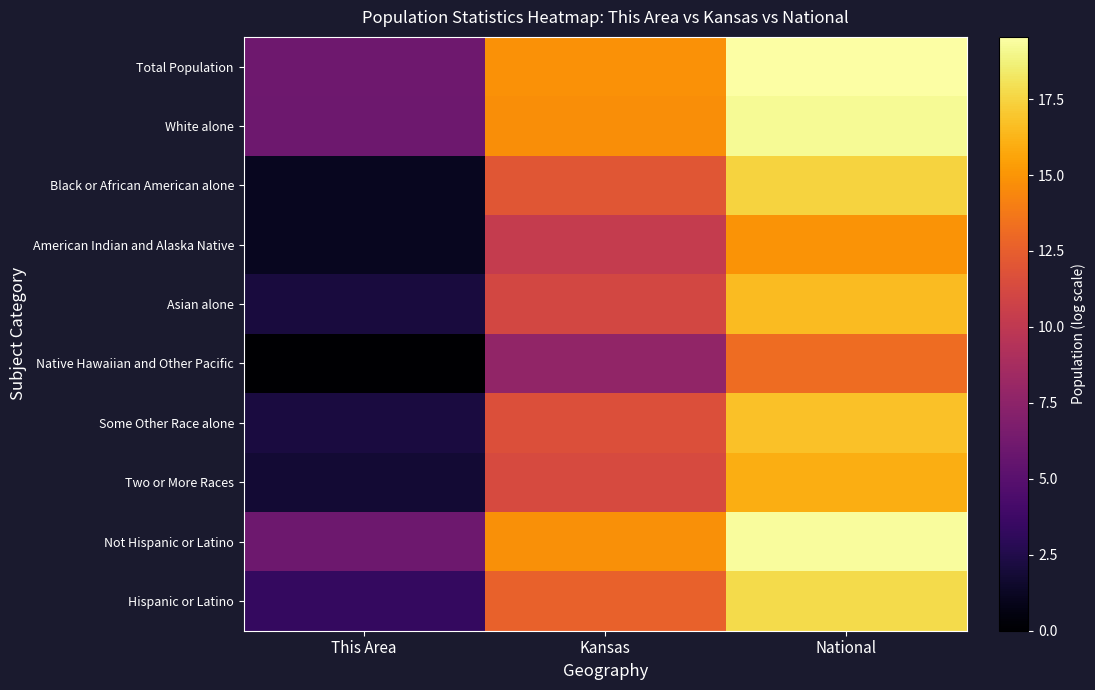

Rank the series at National from lowest to highest value.

Native Hawaiian and Other Pacific, American Indian and Alaska Native, Two or More Races, Asian alone, Some Other Race alone, Black or African American alone, Hispanic or Latino, White alone, Not Hispanic or Latino, Total Population